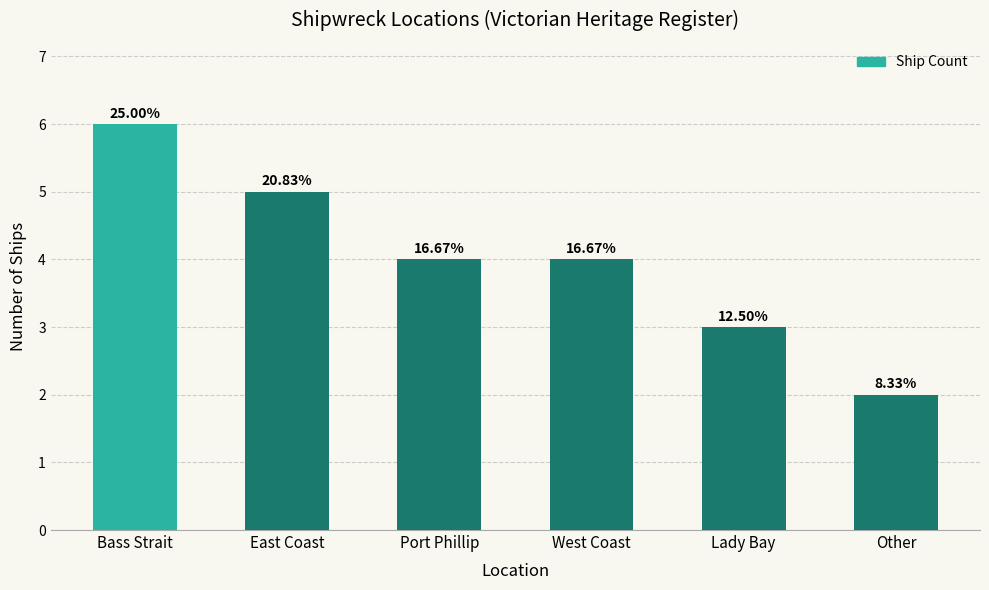

Are the bars grouped side by side (vs. stacked)?

No